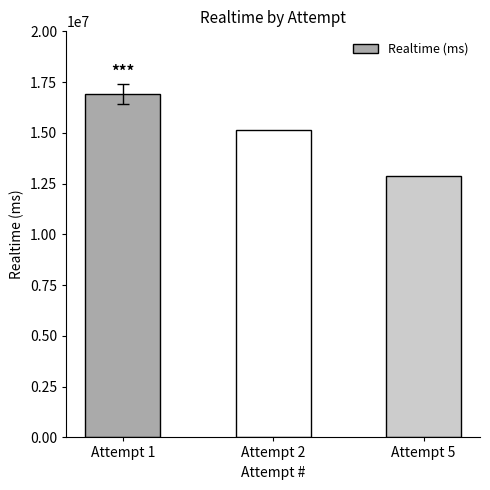

Reading right to left, extract all data points from this chart.

Attempt 5=12881627	Attempt 2=15156296	Attempt 1=16924459